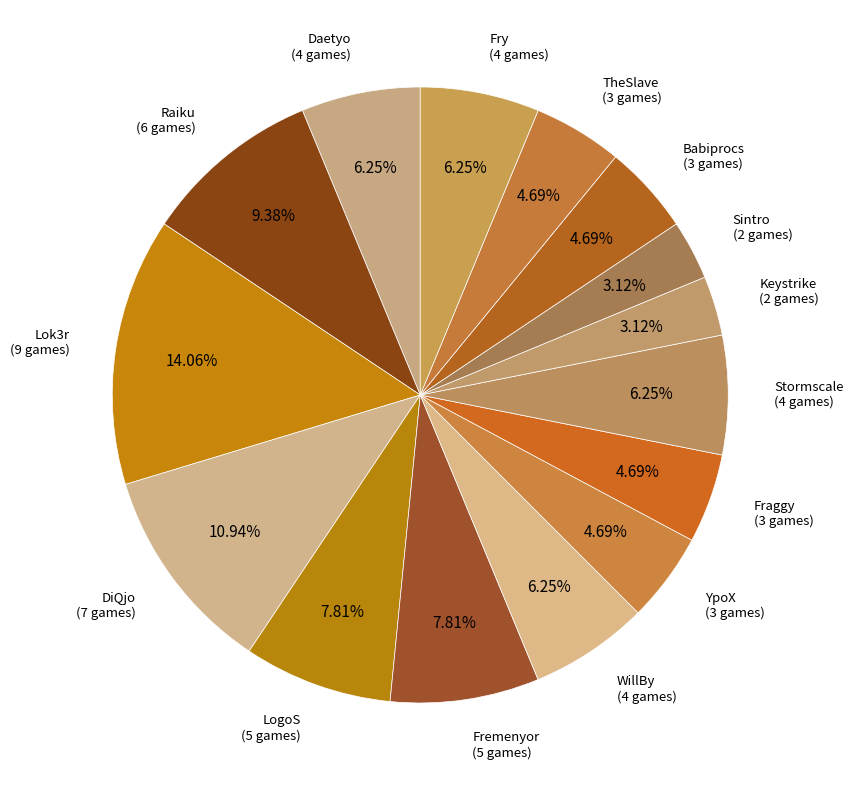

Is there any slice that represents more than half of the pie?

No